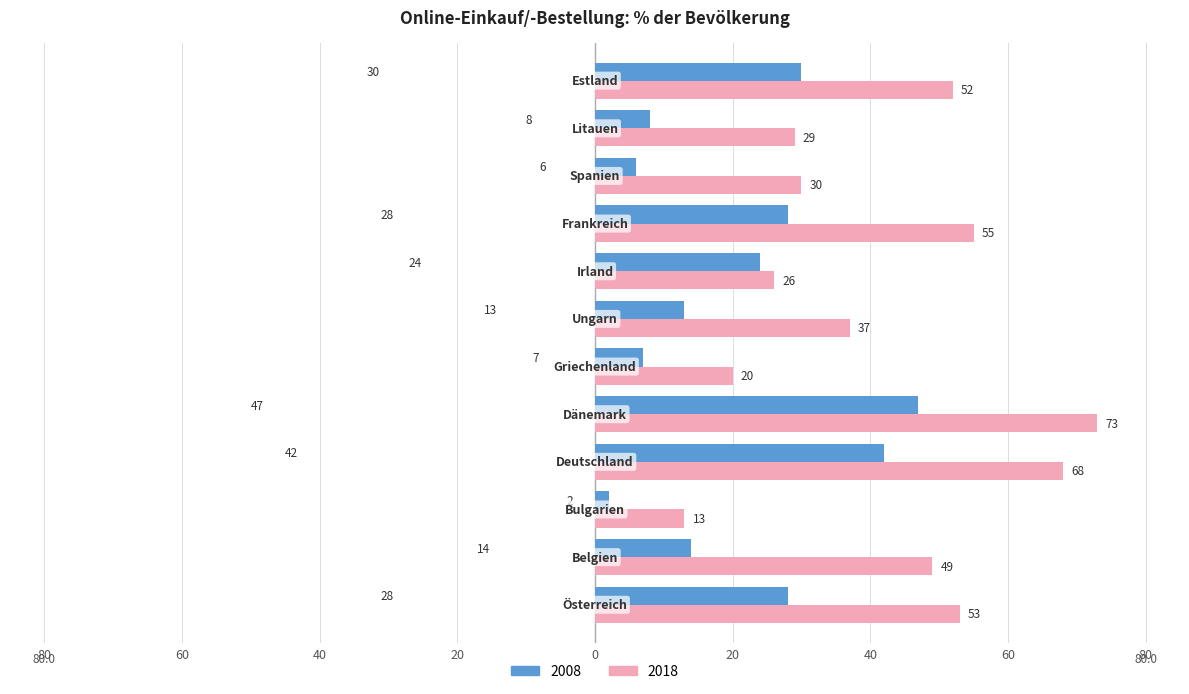

What are all the series names shown in the legend?

2008, 2018